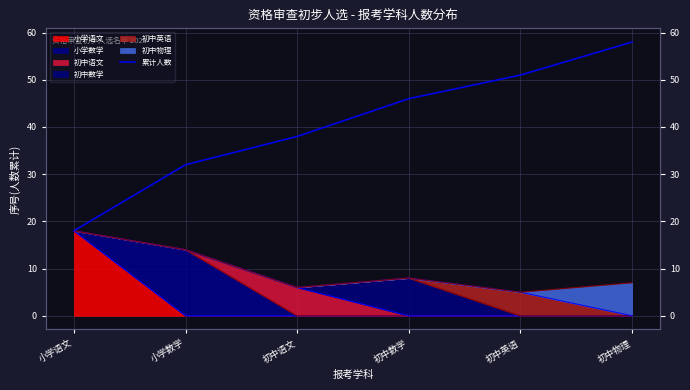

Rank the categories by value from highest to lowest.

初中物理, 初中英语, 初中数学, 初中语文, 小学数学, 小学语文